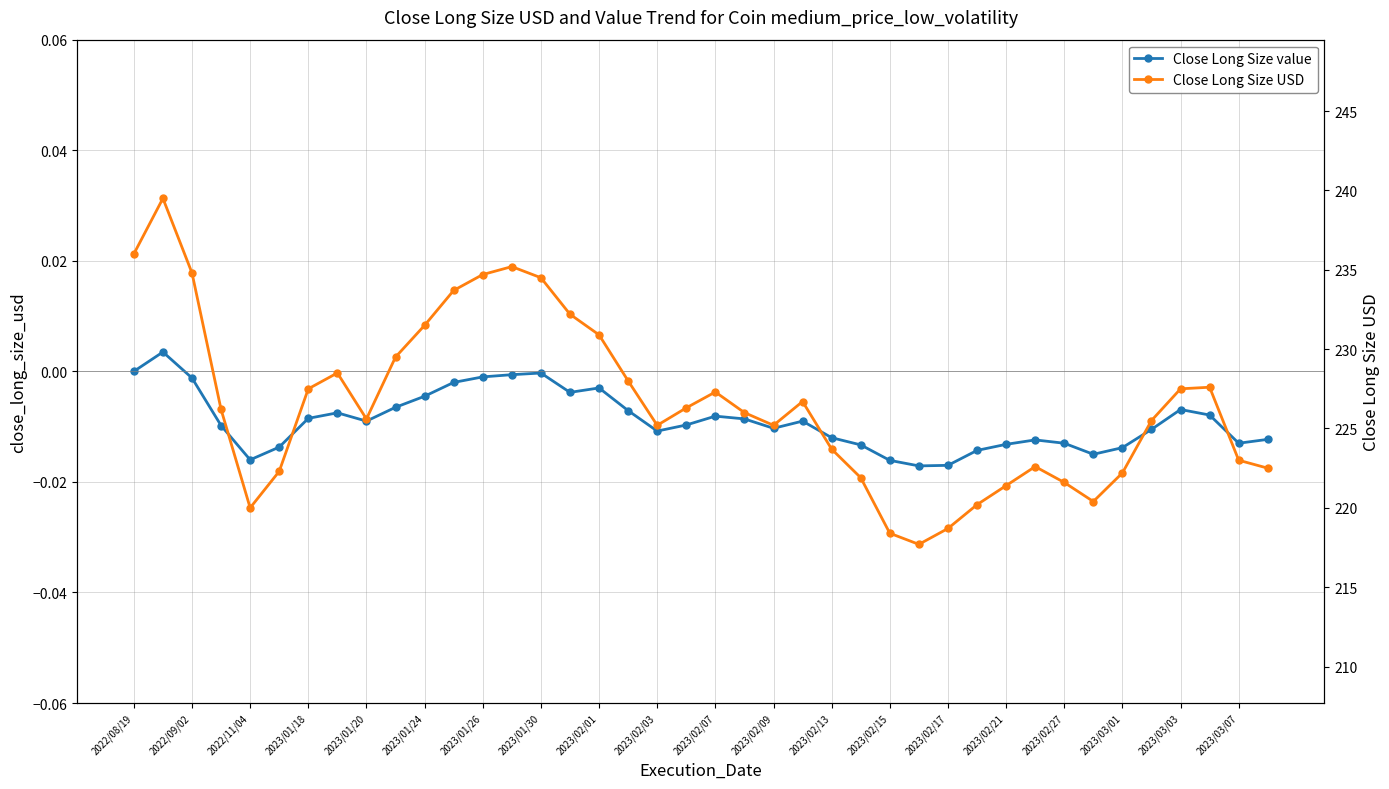

Is the value of Close Long Size value at 22 greater than the value of Close Long Size USD at 2022/09/02?

No